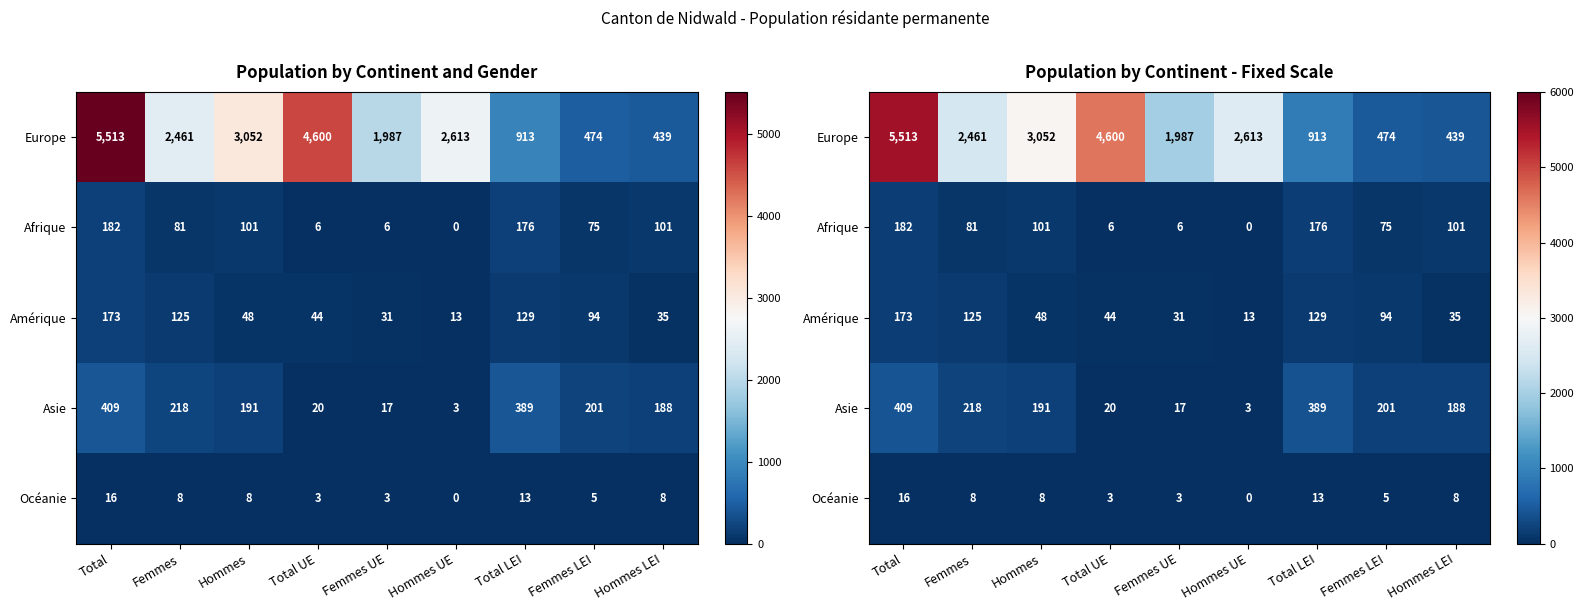

Count the number of categories in the chart.

9